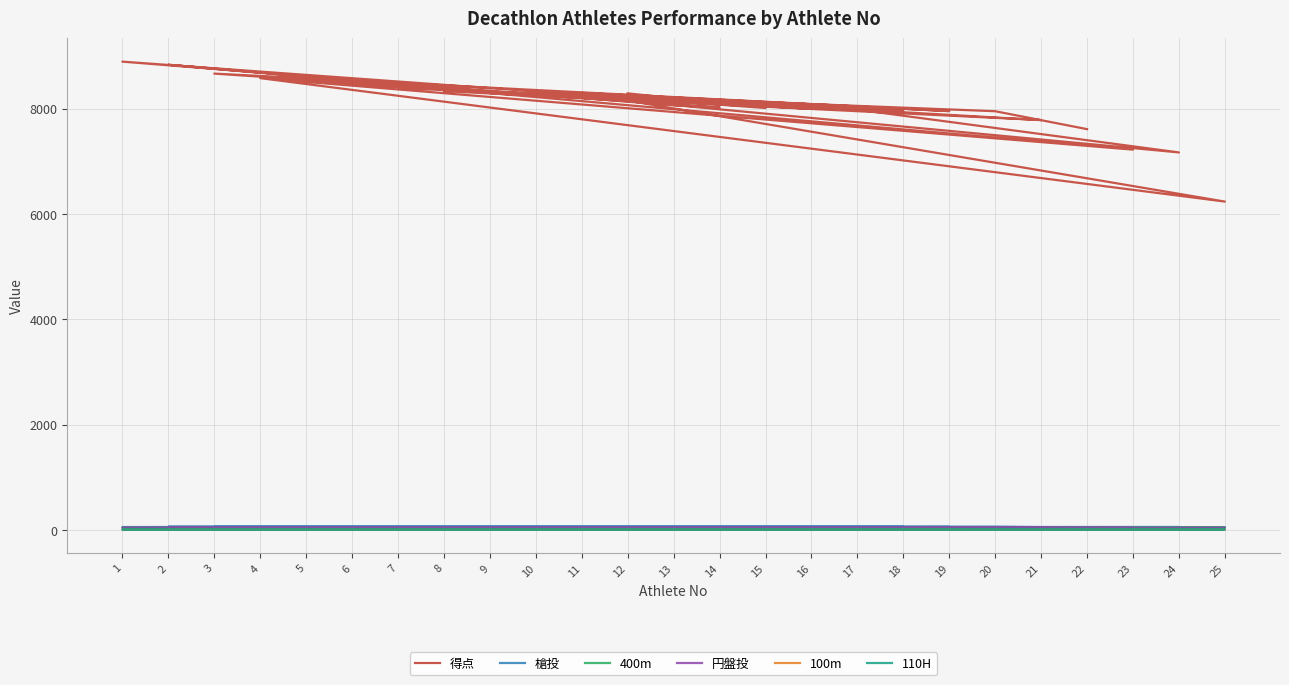

How many interior local peaks does the 得点 series have?

10